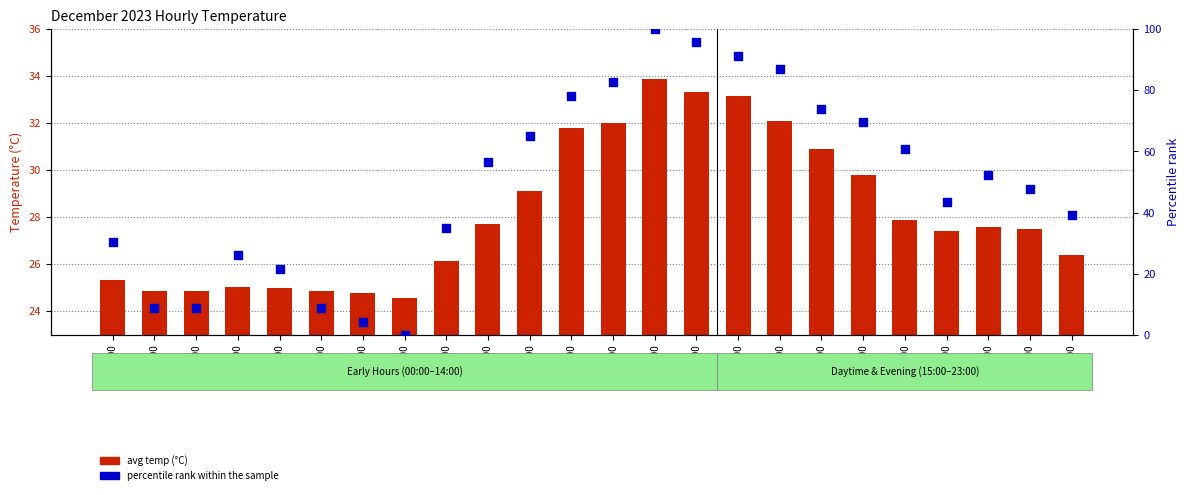

Which series reaches the minimum Y coordinate?

percentile rank within the sample